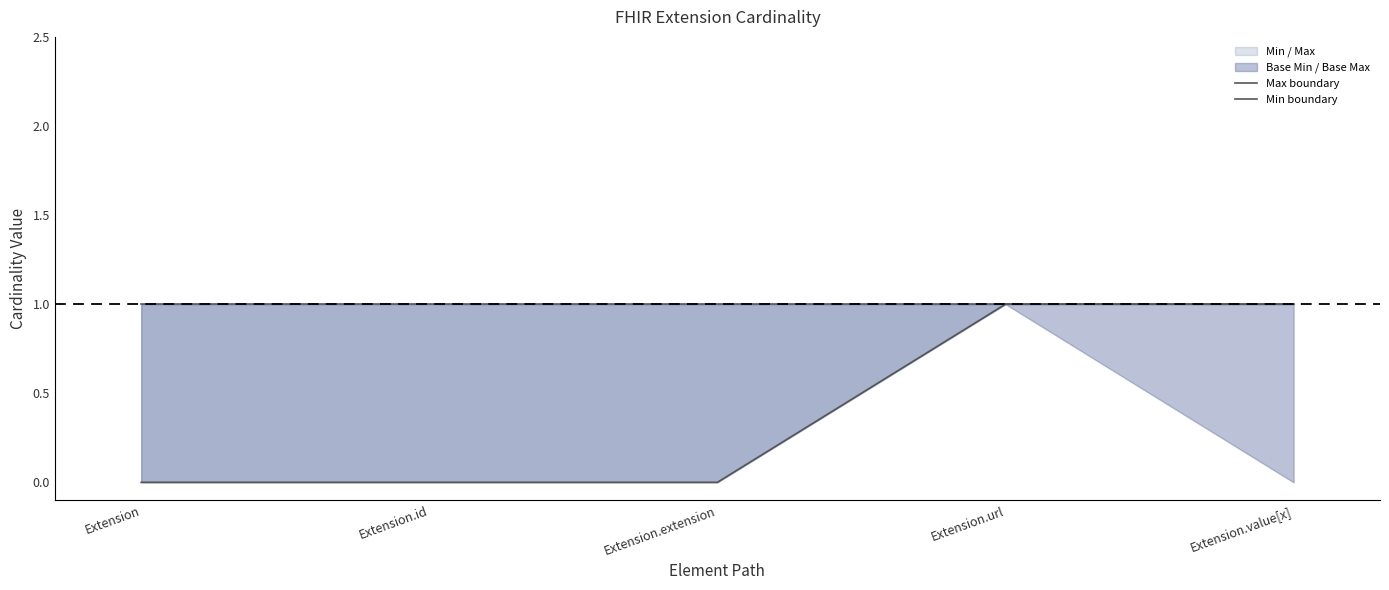

The Min boundary series shows 1 at Extension.value[x]. True or false?

True